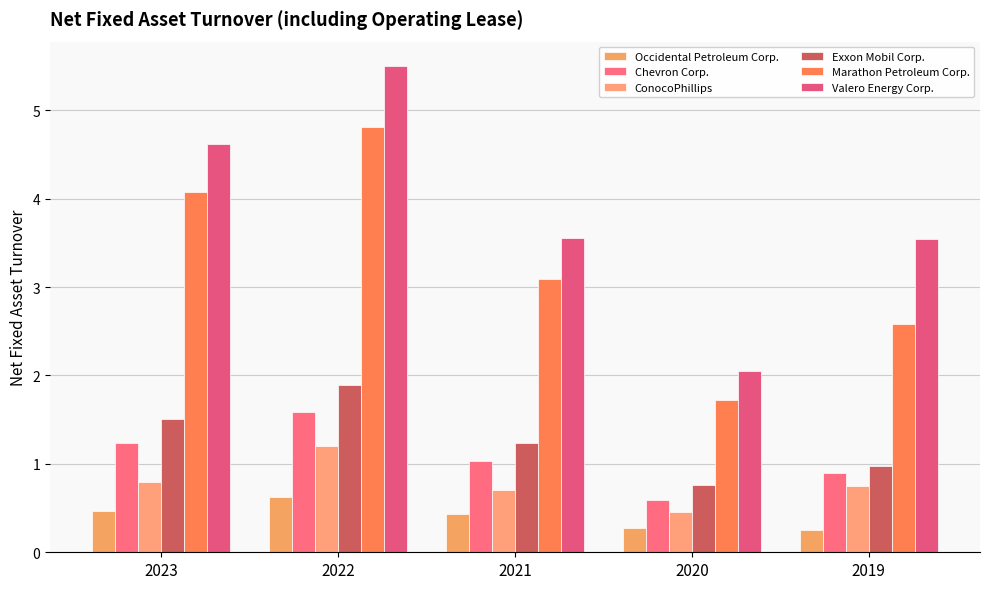

Reading left to right, transcribe all the data shown in this chart.

Occidental Petroleum Corp.: 0.5	0.6	0.4	0.3	0.2
Chevron Corp.: 1.2	1.6	1.0	0.6	0.9
ConocoPhillips: 0.8	1.2	0.7	0.5	0.8
Exxon Mobil Corp.: 1.5	1.9	1.2	0.8	1.0
Marathon Petroleum Corp.: 4.1	4.8	3.1	1.7	2.6
Valero Energy Corp.: 4.6	5.5	3.5	2.0	3.5